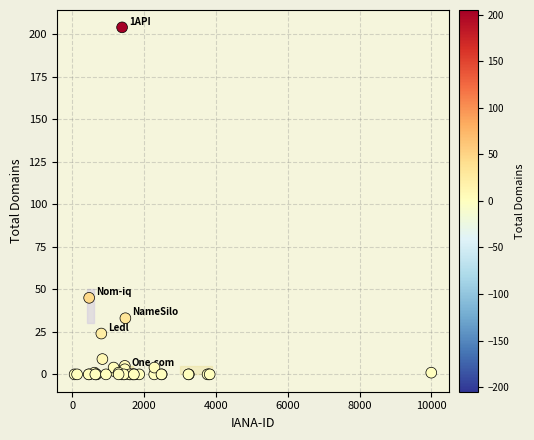

What Y value in the scatter plot is closest to 102?

45